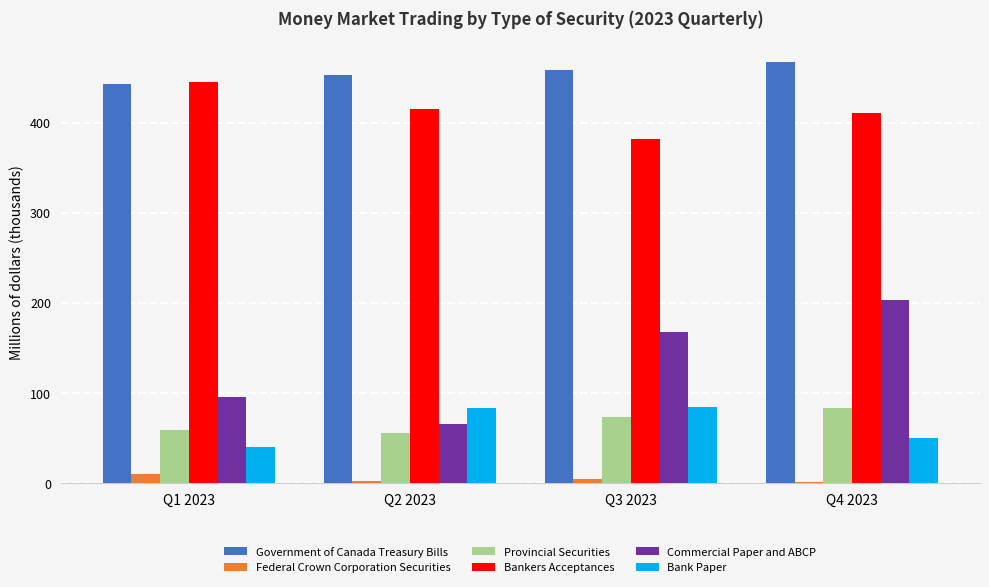

Where is Bank Paper nearest to the value 61?

Q4 2023